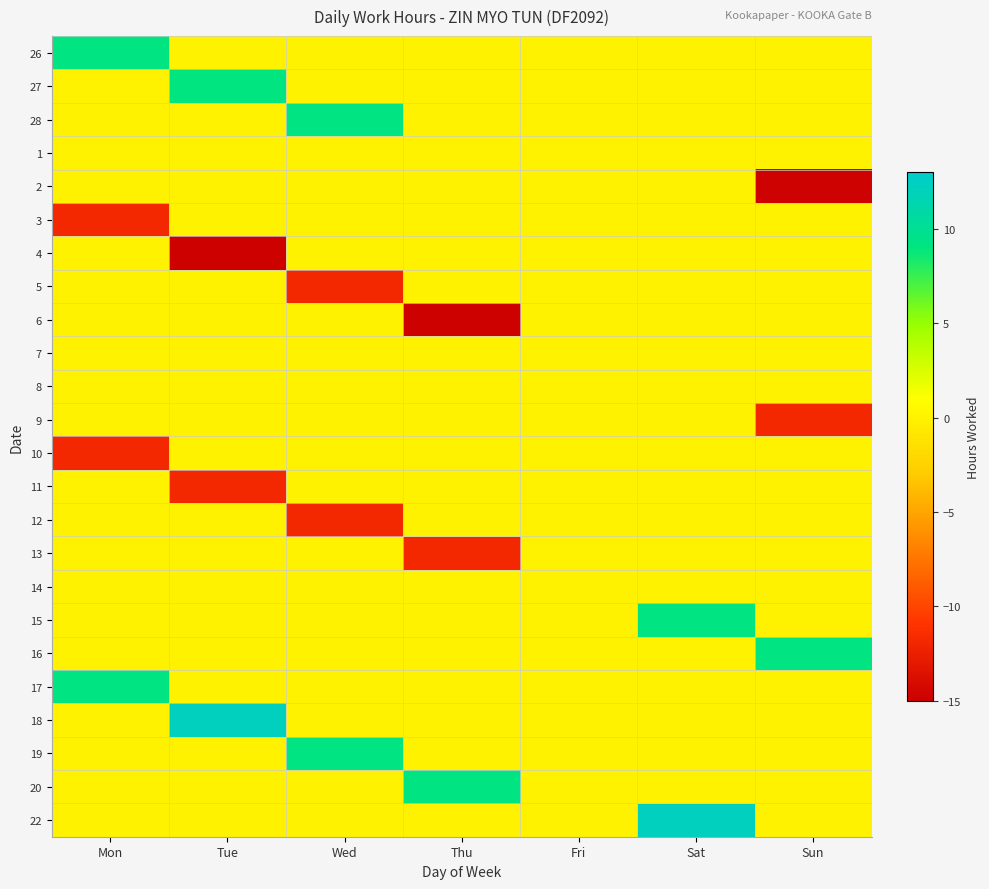

How many categories are shown in the chart?

7